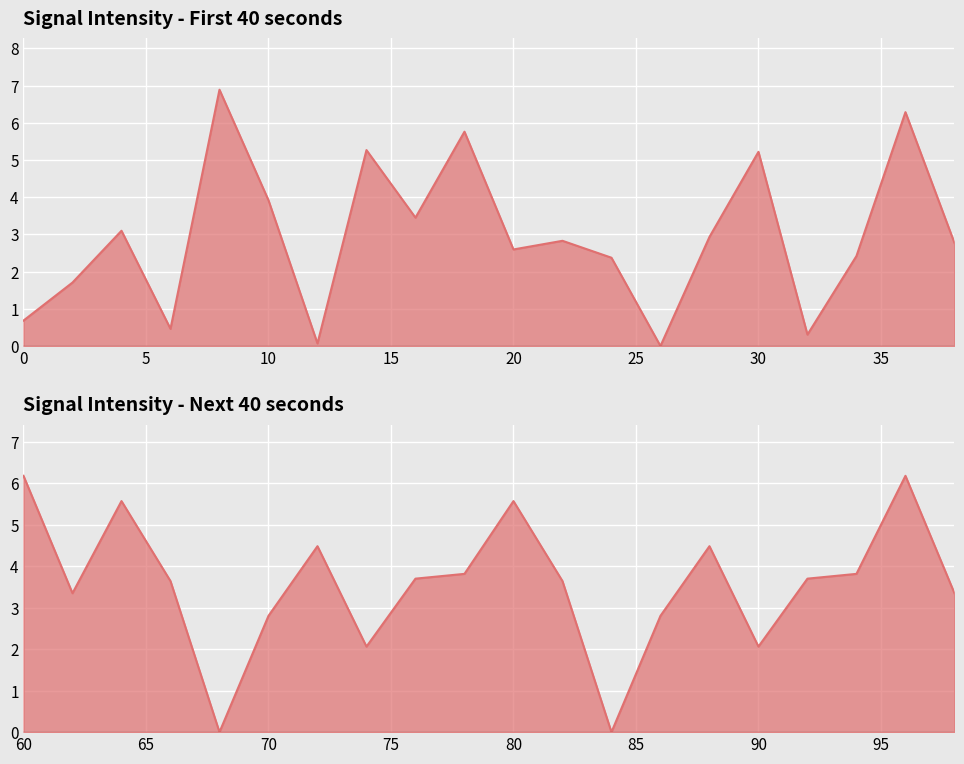

How many values are below 2?

6